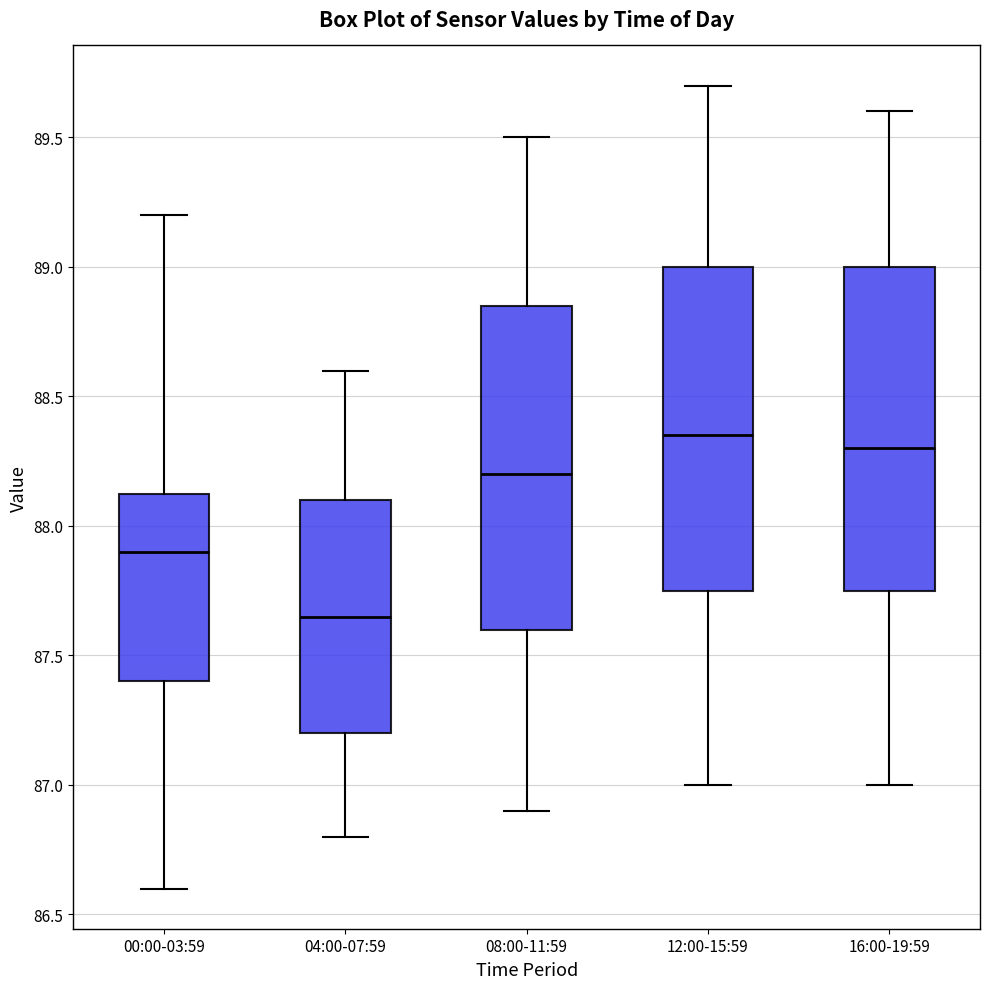

Where does the lower whisker of the box for 08:00-11:59 end on the y-axis? The values are not printed on the chart, so give them approximately, as read against the axis.

86.90